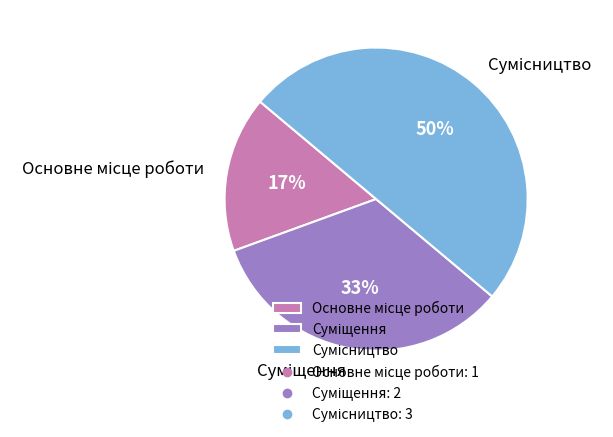

To the nearest percent, what is the difference between the largest and smallest slice percentages?

33%